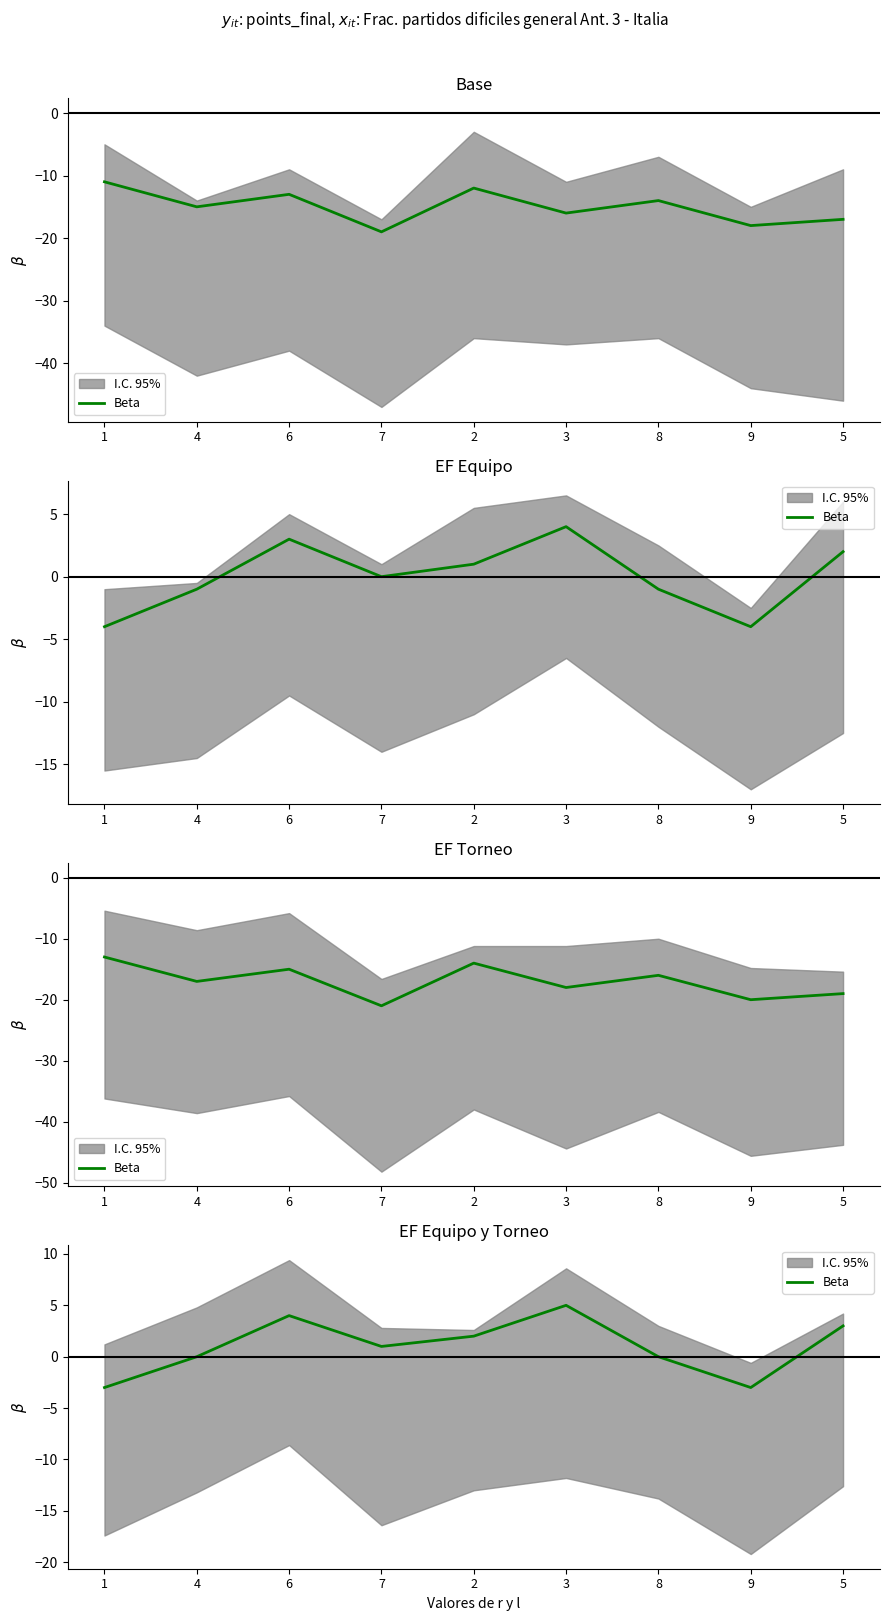

Which has a higher value, 7 or 3?

3